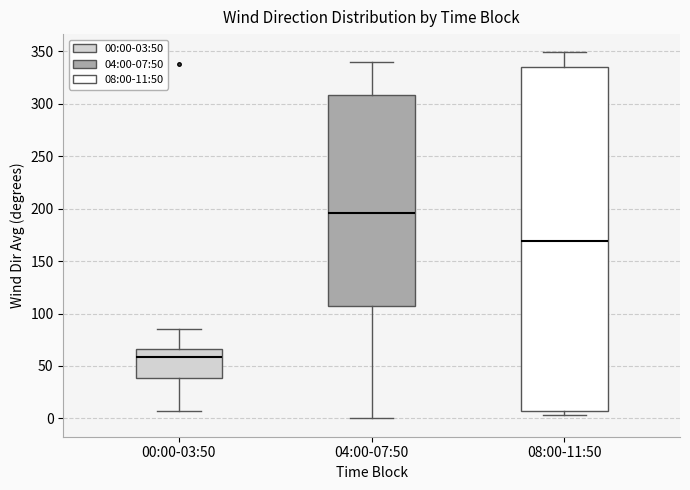

Reading left to right, read every box against the y-axis: the position of its median line, the range the box covers, and the ends of its whiskers. The values are not printed on the chart, so give them approximately, as read against the axis.

00:00-03:50: median 60, box 40 to 65, whiskers 5 to 85
04:00-07:50: median 195, box 105 to 310, whiskers 0 to 340
08:00-11:50: median 170, box 5 to 335, whiskers 5 (just below the box's lower edge) to 350